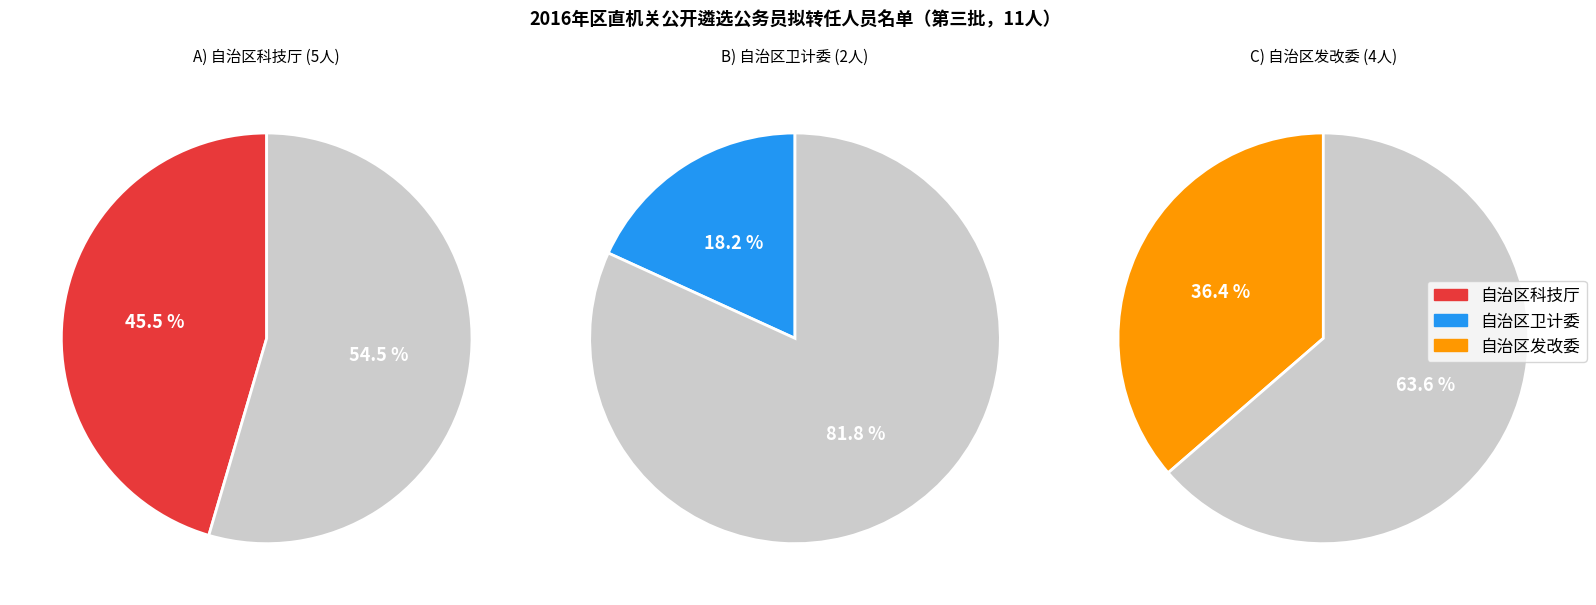

What is the ratio of the value at 自治区卫生和计划生育委员会 to the value at 自治区发展和改革委员会?

0.5